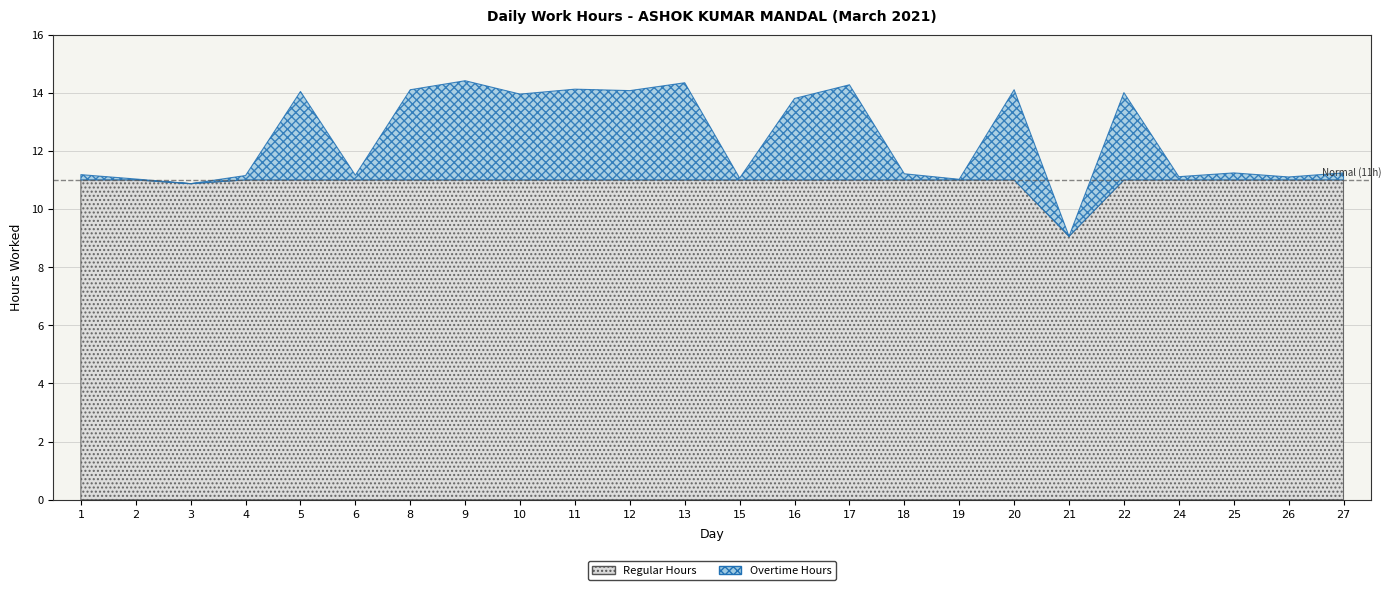

How many series are shown in this chart?

1